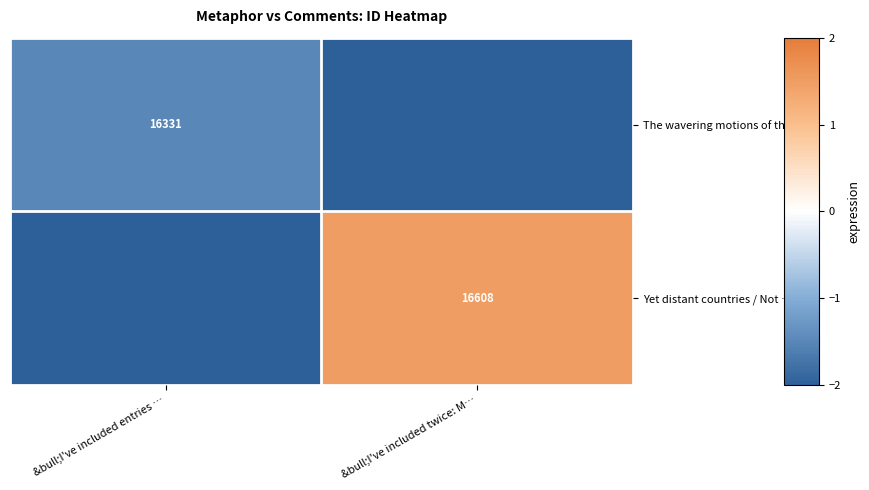

Is the value of The wavering motions of the … at &bull;I've included entries … greater than the value of Yet distant countries / Not … at &bull;I've included twice: M…?

No